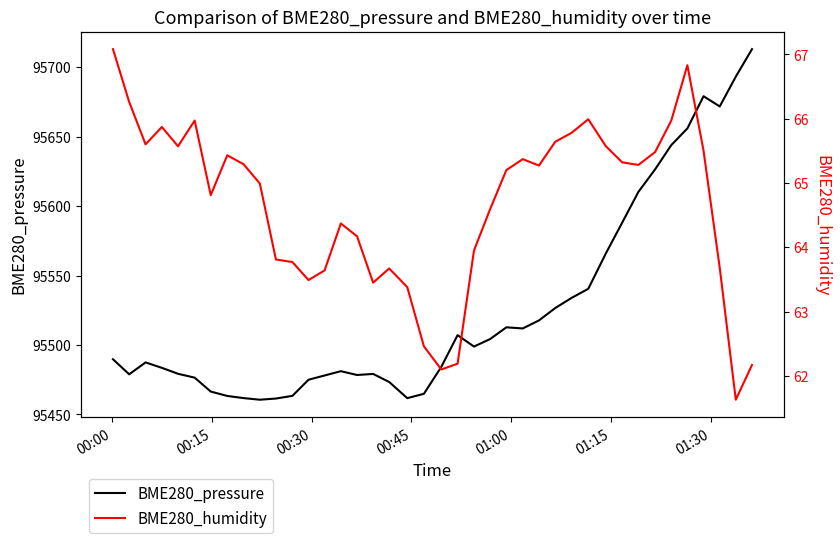

How many distinct data groups are displayed?

2